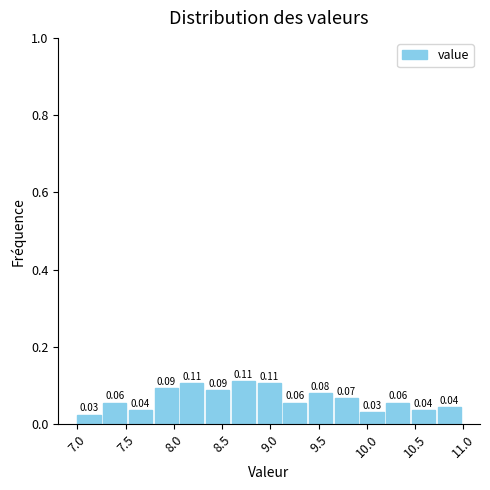

Reading left to right, transcribe this chart: for each bar, give the range it covers on the x-axis and its height. The bar edges are not printed on the chart, so give them approximately, as read against the axis.

7.00 to 7.25: 0.03
7.25 to 7.55: 0.06
7.55 to 7.80: 0.04
7.80 to 8.05: 0.09
8.05 to 8.35: 0.11
8.35 to 8.60: 0.09
8.60 to 8.85: 0.11
8.85 to 9.15: 0.11
9.15 to 9.40: 0.06
9.40 to 9.65: 0.08
9.65 to 9.95: 0.07
9.95 to 10.20: 0.03
10.20 to 10.45: 0.06
10.45 to 10.75: 0.04
10.75 to 11.00: 0.04